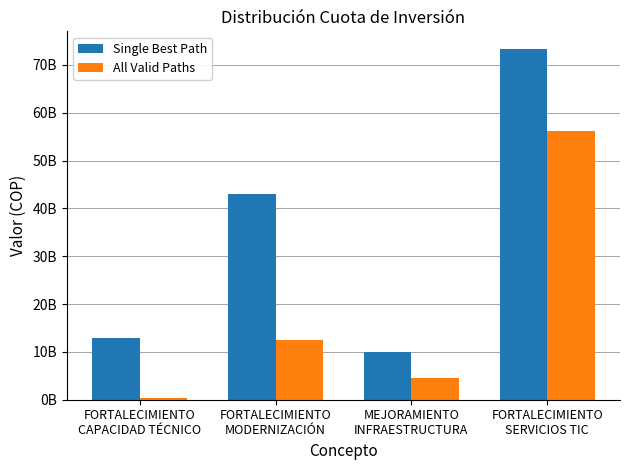

Are the bars horizontal?

No